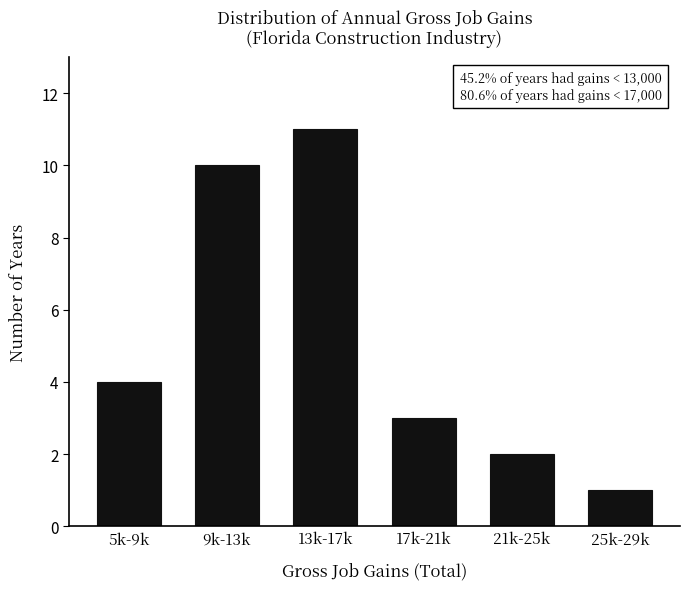

Reading left to right, extract all data points from this chart.

4	10	11	3	2	1